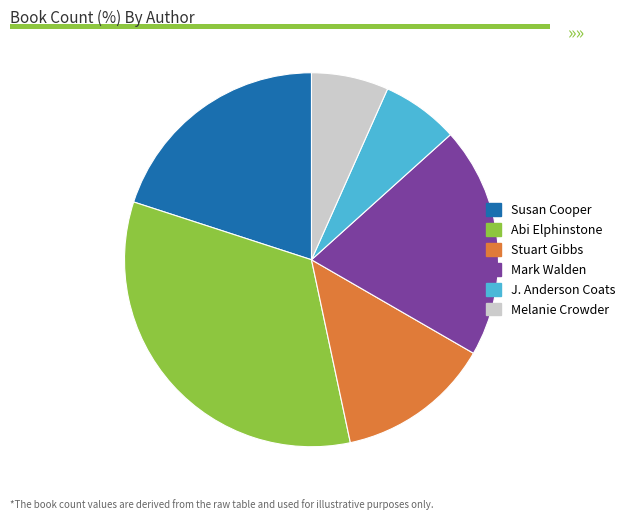

Does Susan Cooper represent more than half of the total?

No